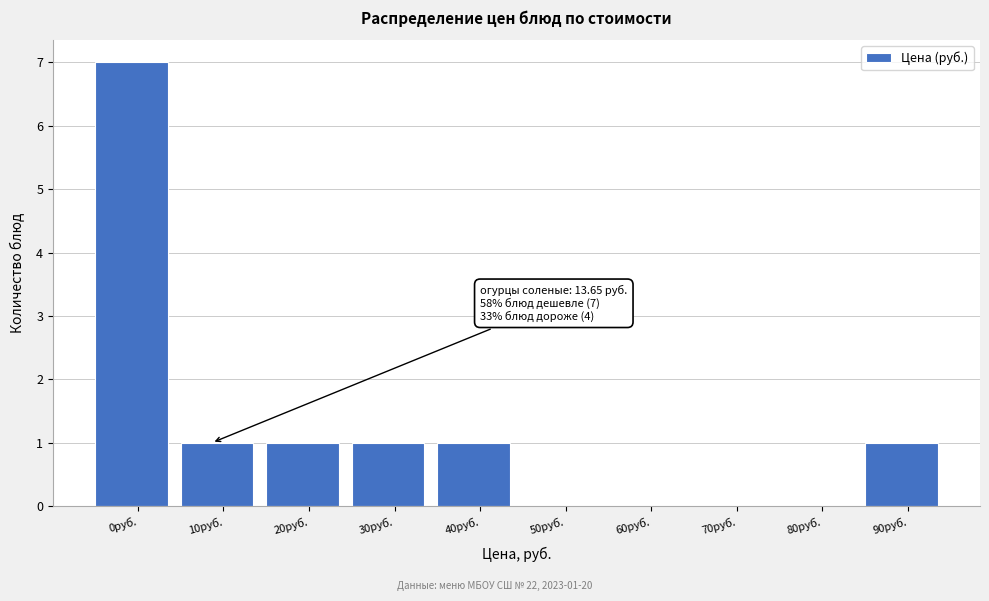

Reading left to right, transcribe all the data shown in this chart.

0руб.=7	10руб.=1	20руб.=1	30руб.=1	40руб.=1	50руб.=0	60руб.=0	70руб.=0	80руб.=0	90руб.=1